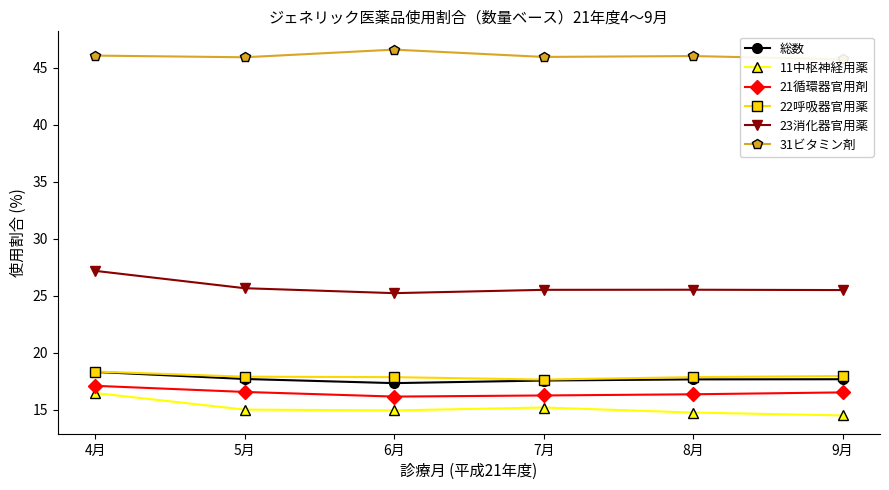

What are all the series names shown in the legend?

総数, 11中枢神経用薬, 21循環器官用剤, 22呼吸器官用薬, 23消化器官用薬, 31ビタミン剤